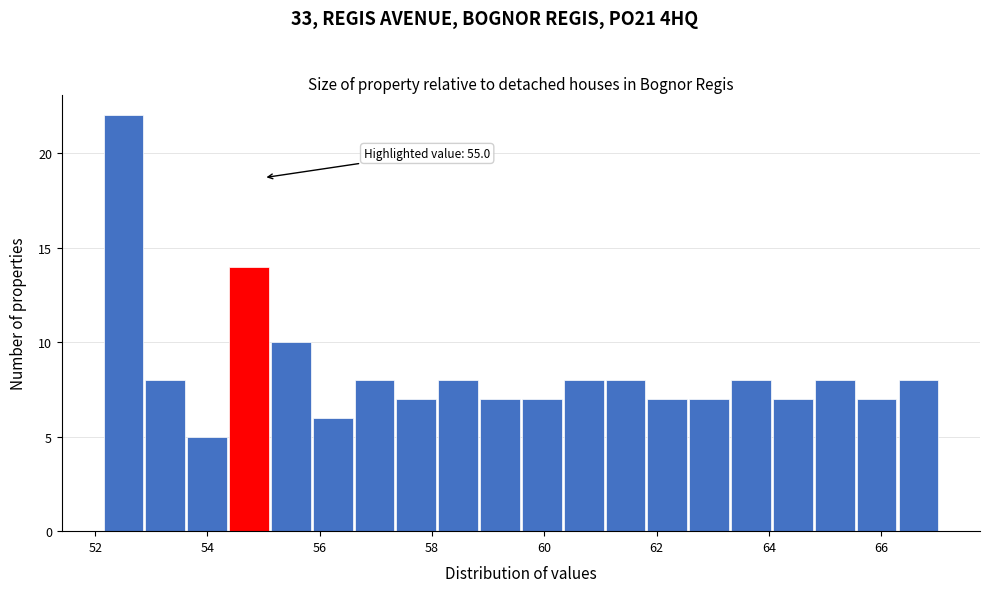

Read against the x-axis, roughly where is the centre of the tallest bar?

52.6